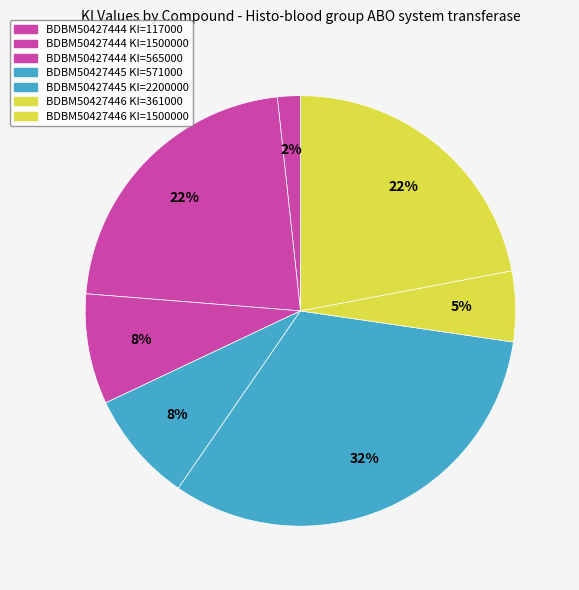

How many segments does this pie chart have?

7